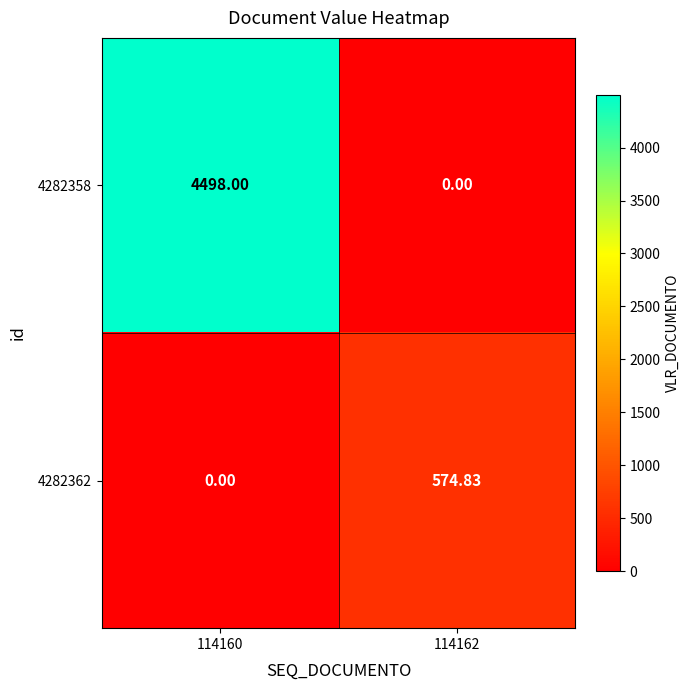

Is the value of 4282362 at 114162 greater than the value of 4282358 at 114160?

No